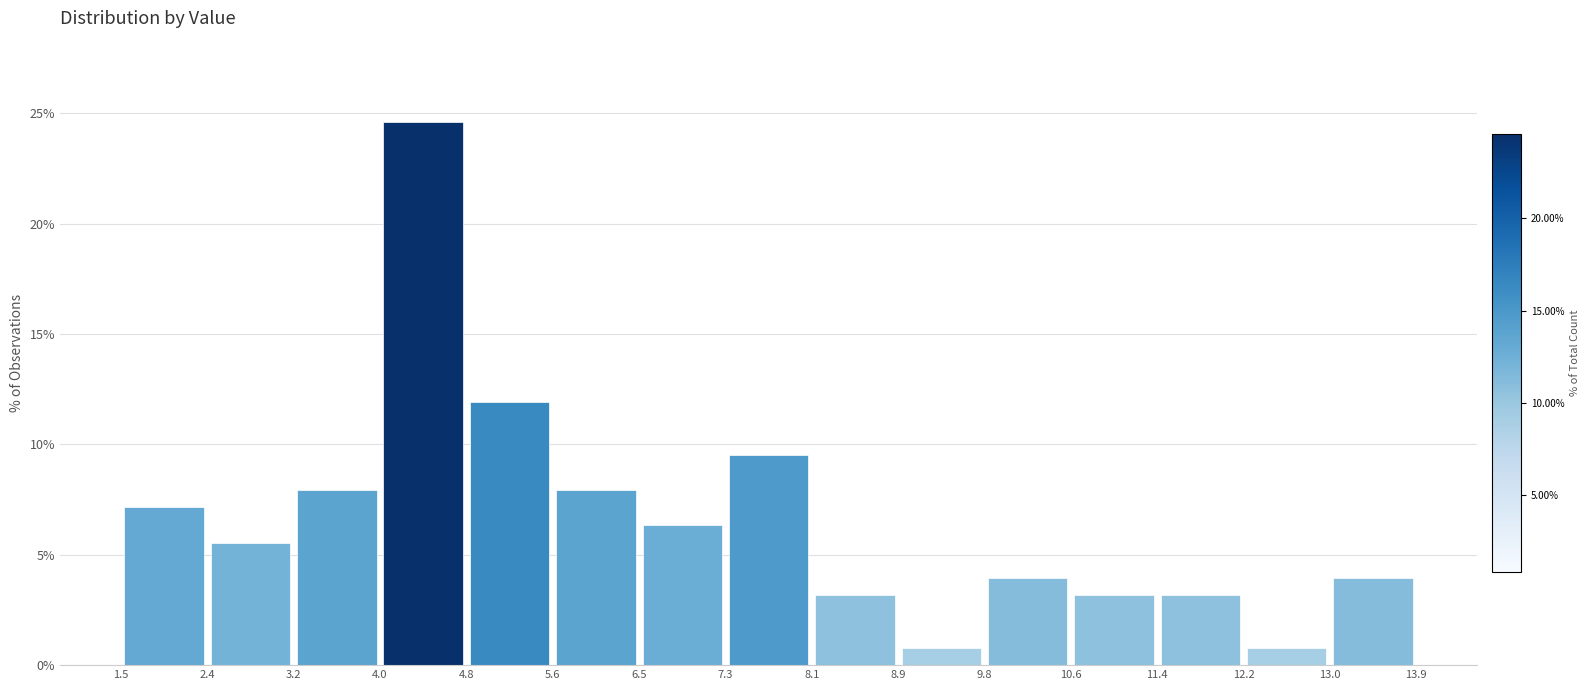

Which range on the x-axis has the tallest bar?

4.0 to 4.8